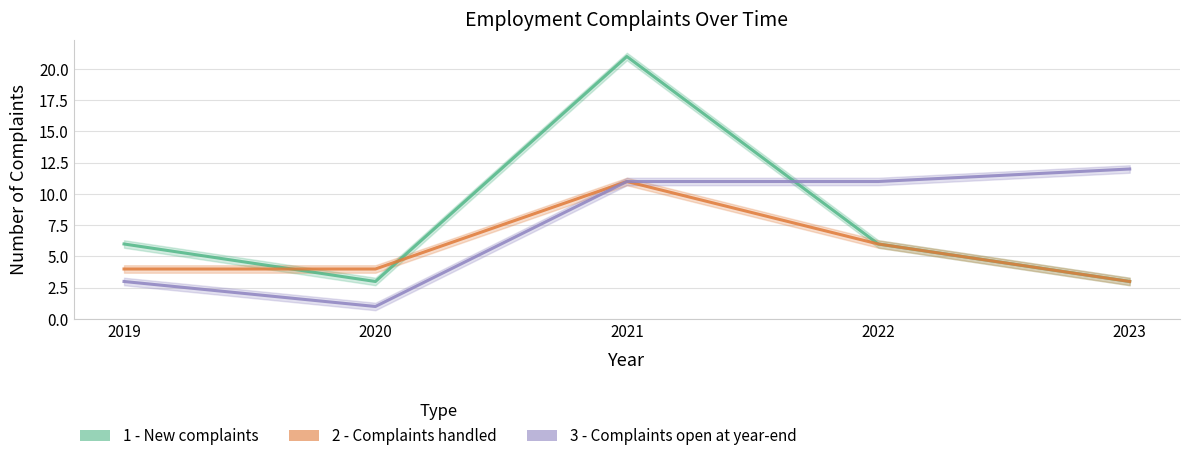

What is the value of the 1 - New complaints point at the 1st from the left?

6